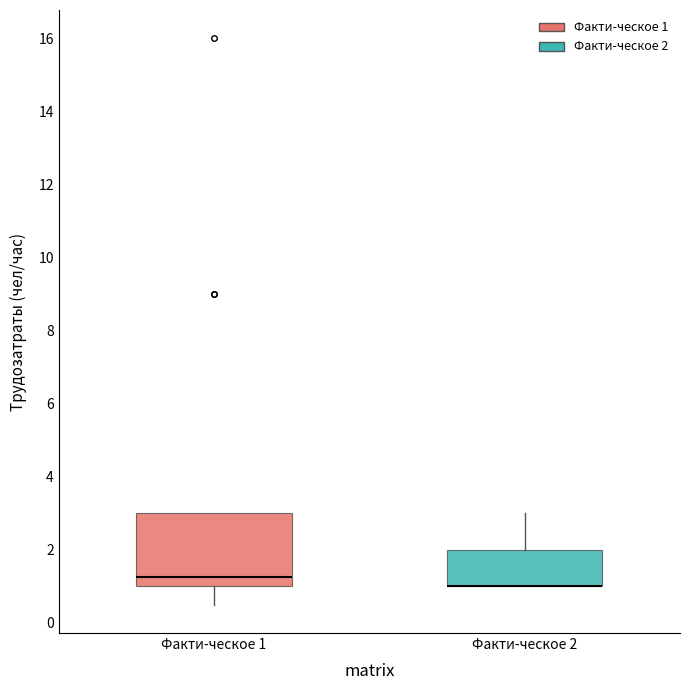

Reading left to right, read every box against the y-axis: the position of its median line, the range the box covers, and the ends of its whiskers. The values are not printed on the chart, so give them approximately, as read against the axis.

Факти-ческое 1: median 1.2, box 1.0 to 3.0, whiskers 0.6 to 3.0
Факти-ческое 2: median 1.0 (drawn on the box's lower edge), box 1.0 to 2.0, whiskers 1.0 to 3.0